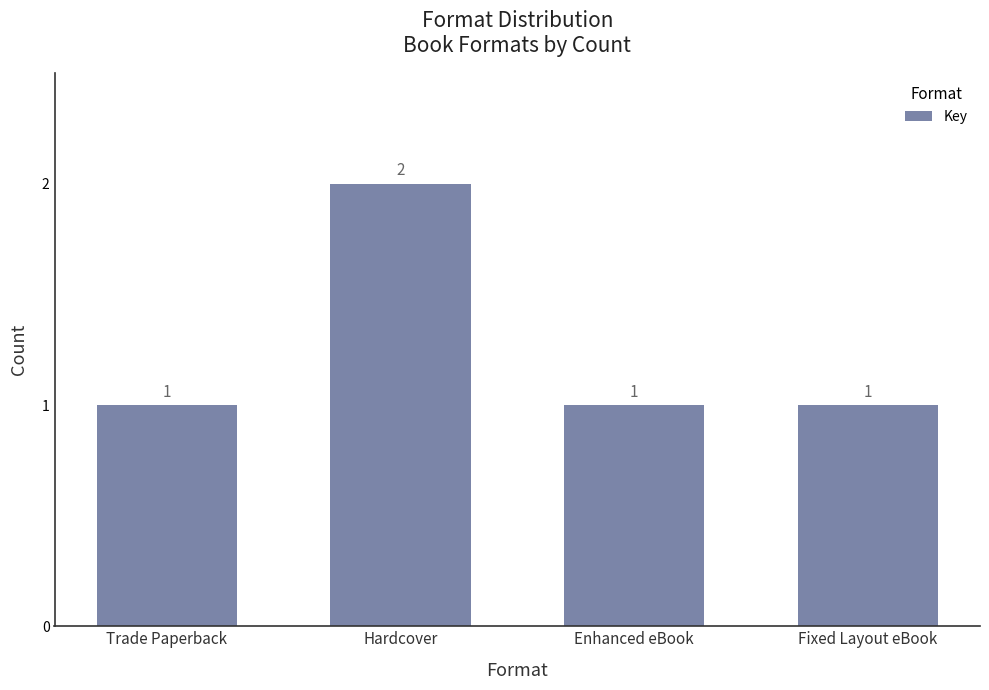

What is the label of the 2nd bar from the right?

Enhanced eBook